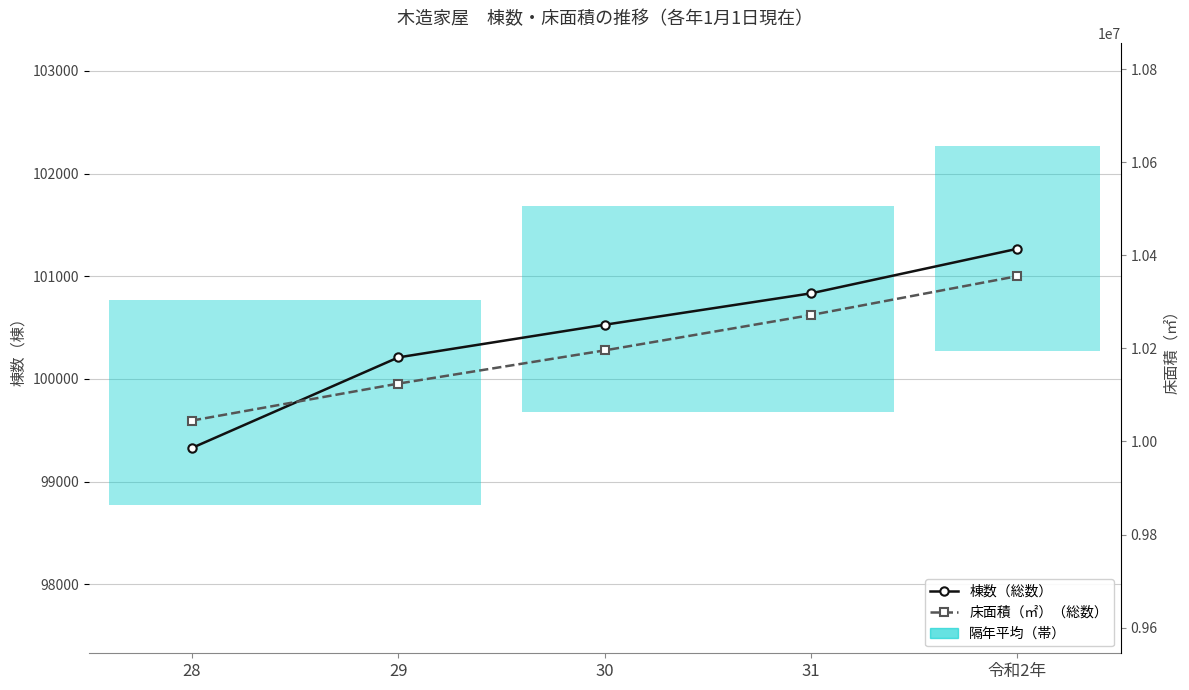

Reading left to right, transcribe all the data shown in this chart.

棟数（総数）: 99328	100210	100528	100834	101268
床面積（㎡）（総数）: 10044806	10124258	10195609	10271593	10355107